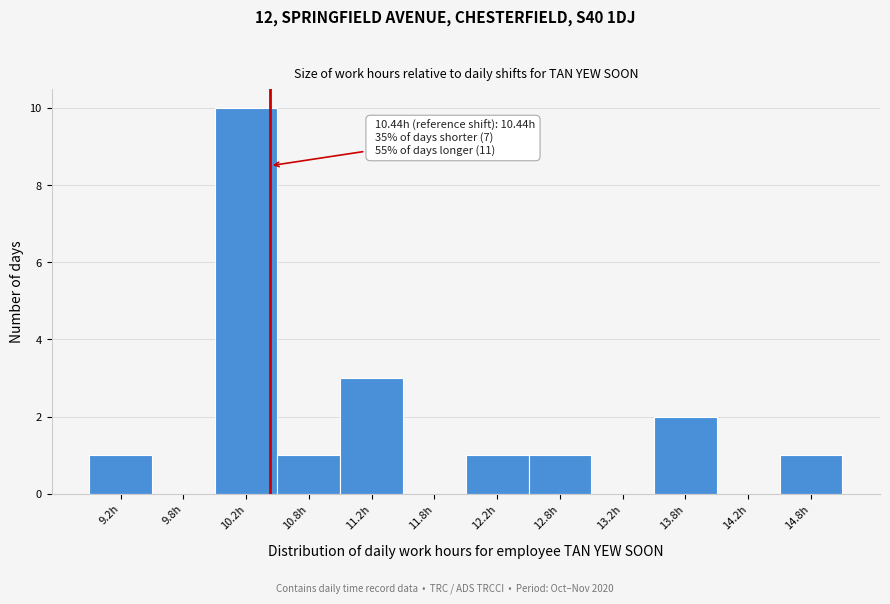

Which range on the x-axis has the tallest bar?

10.0 to 10.5